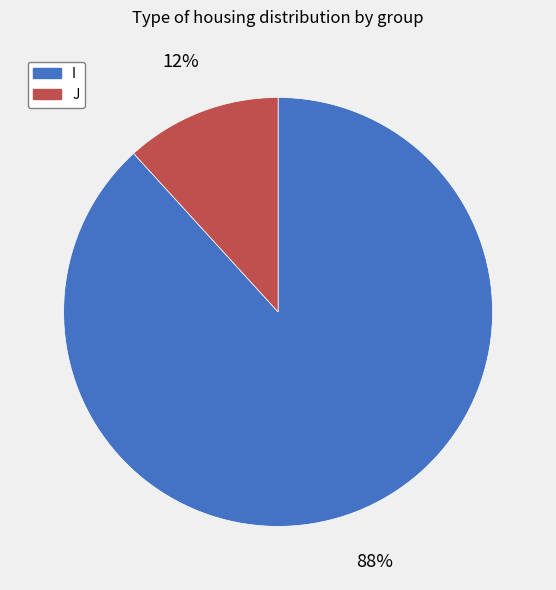

Which slice represents more than half of the pie?

I